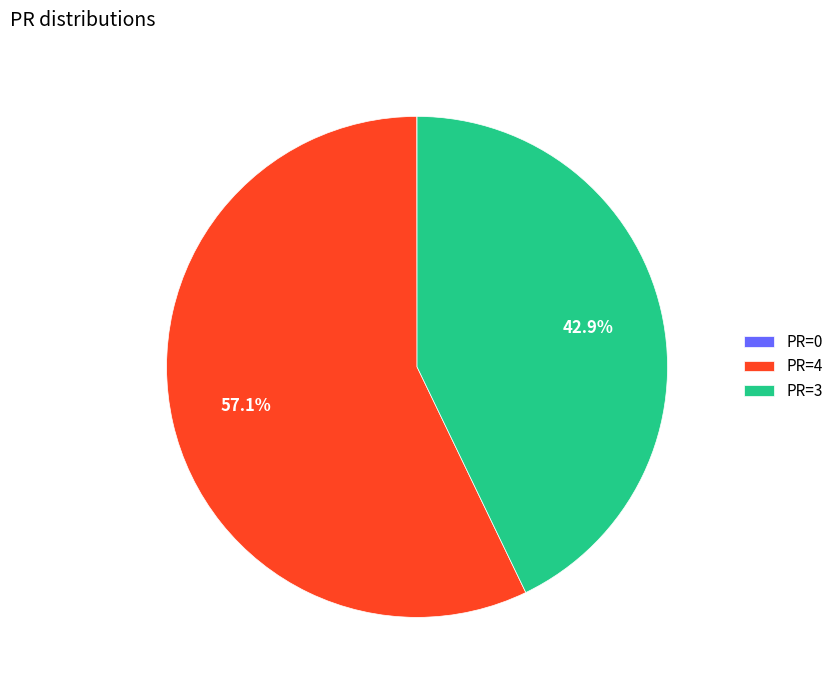

To the nearest percent, what is the average slice percentage?

33%